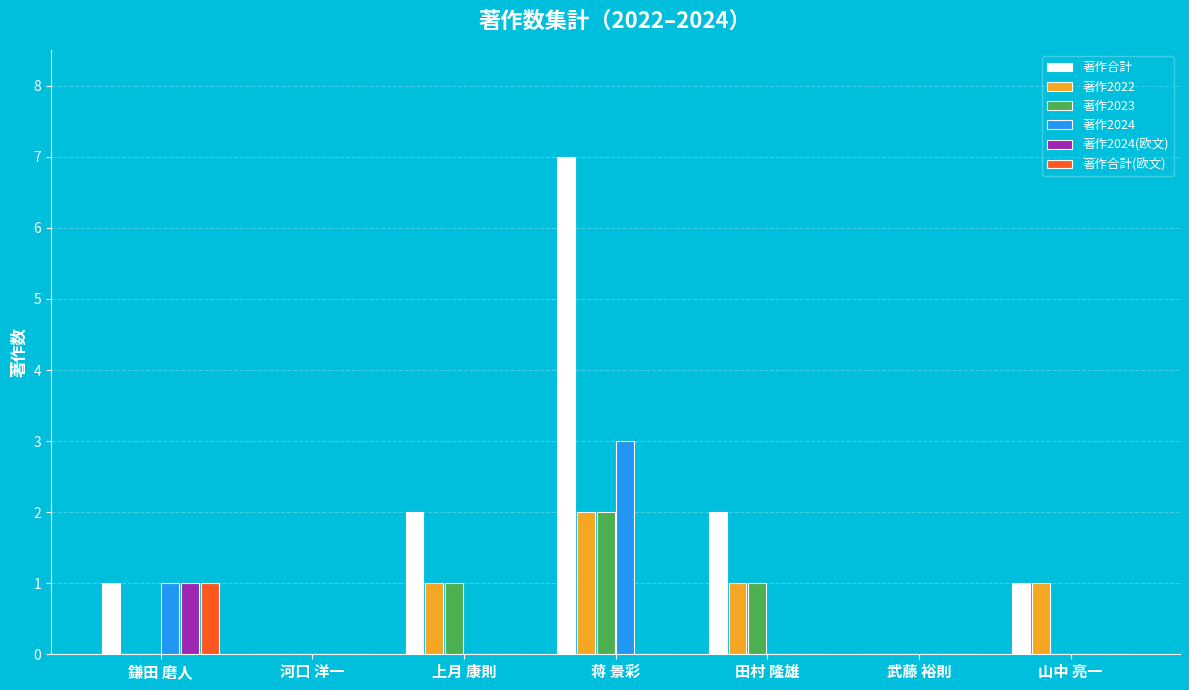

At which category is the sum across all series the highest?

蒋 景彩